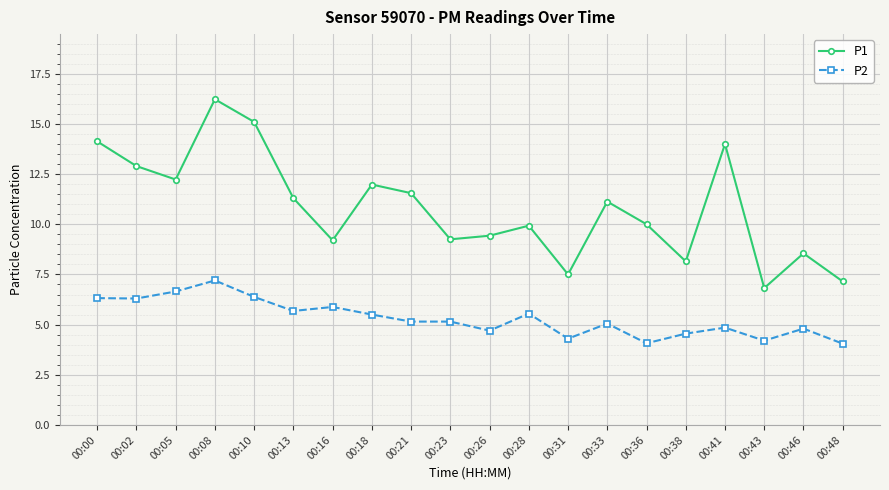

True or false: P1 has more than 0 interior local peaks.

True